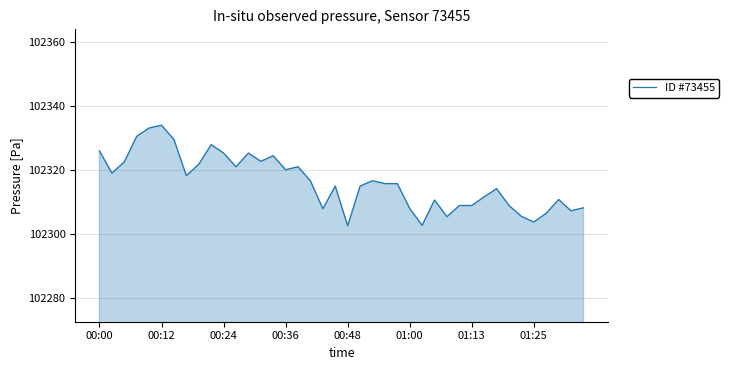

What is the greatest value displayed?

102333.9